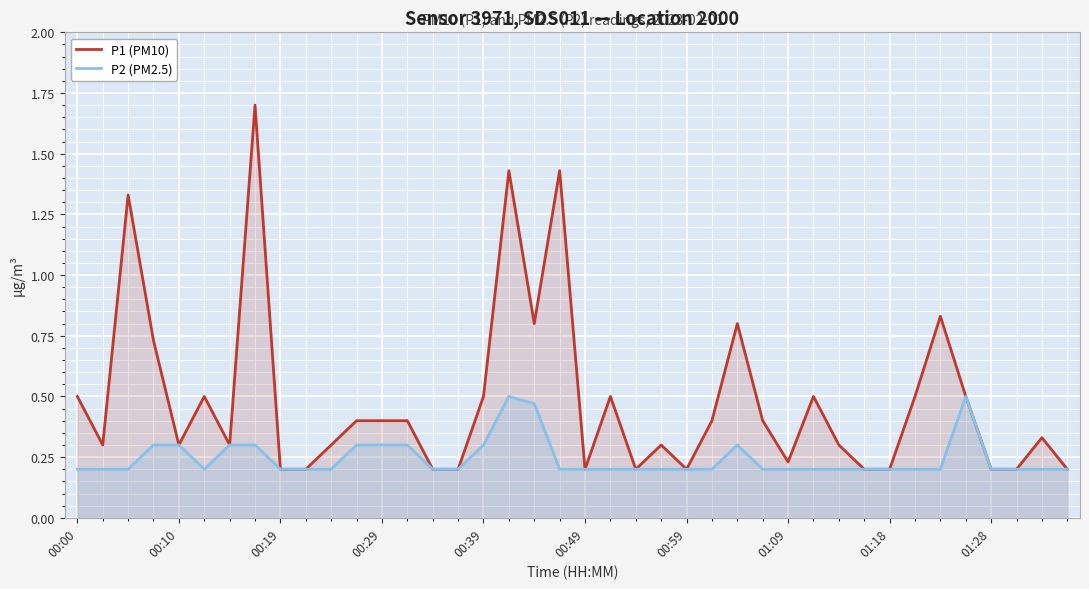

Which series has the largest range (max minus min)?

P1 (PM10)